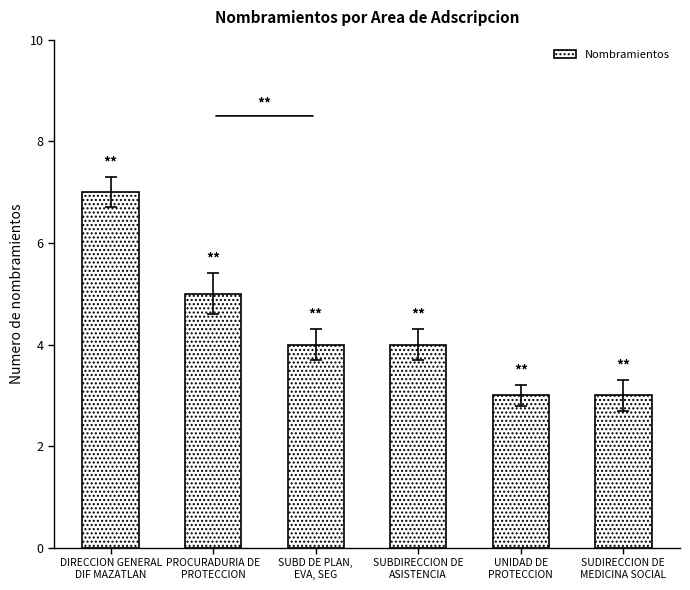

How many categories are shown in the chart?

6